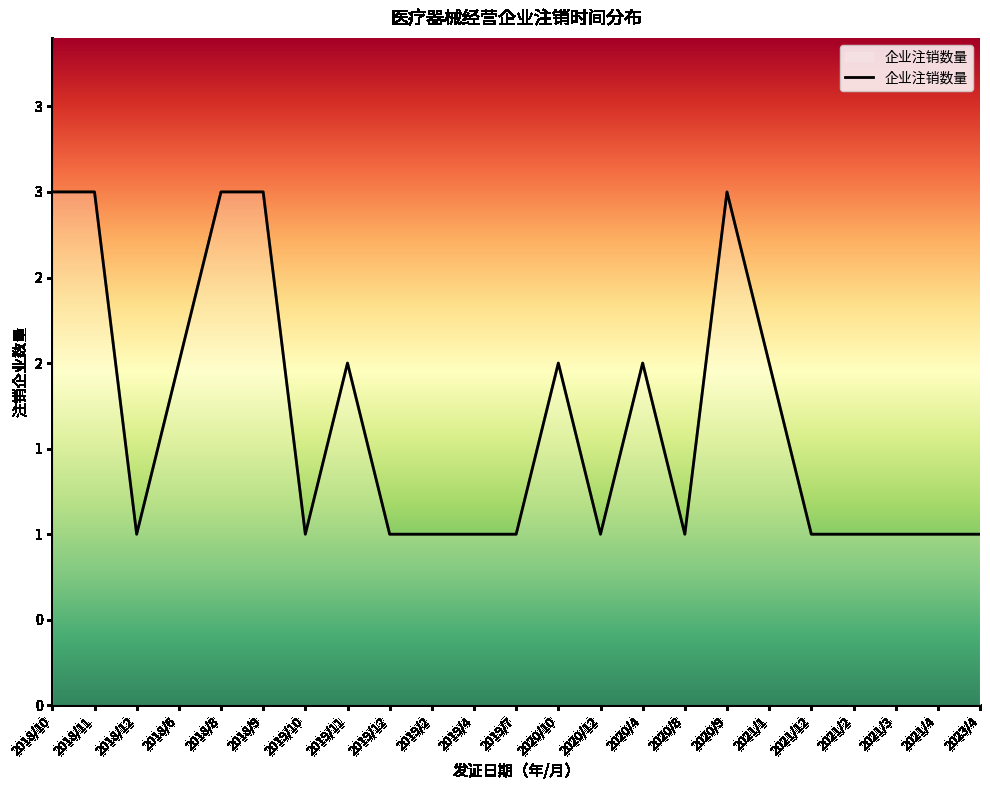

Where is the first local minimum?

2018/12